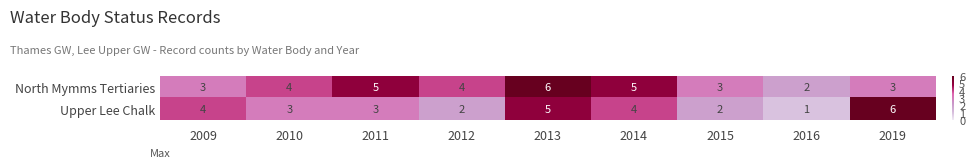

Which label corresponds to the smallest value in the chart?

2016